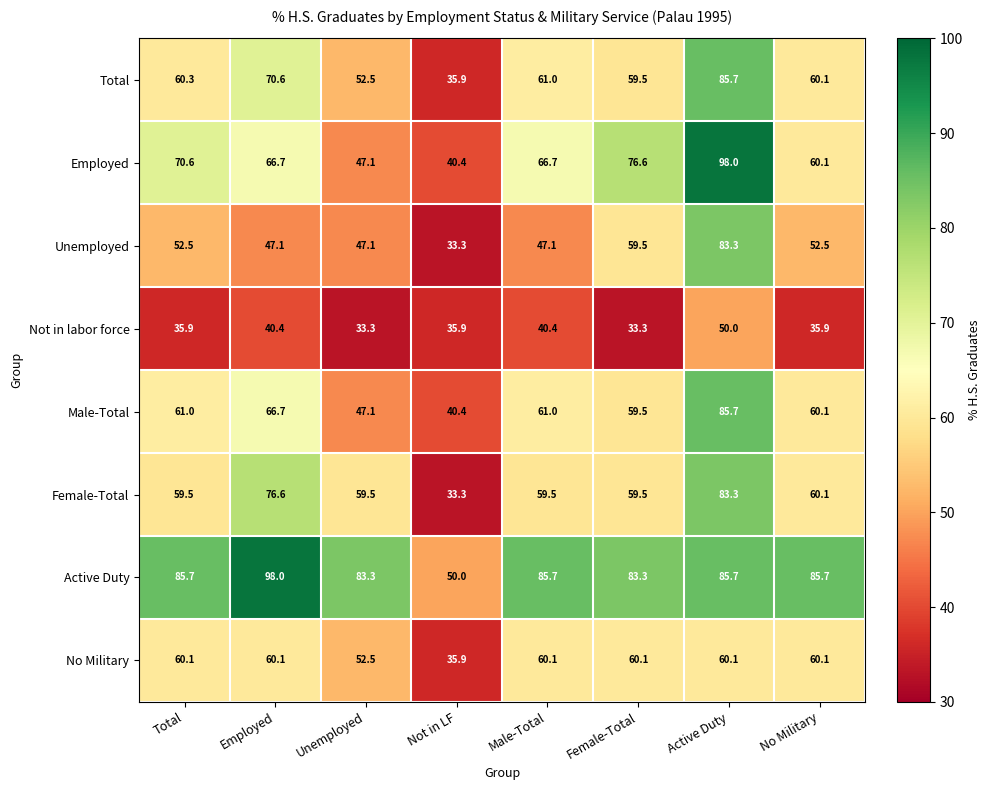

Where does the Female-Total series first go above 59?

Total